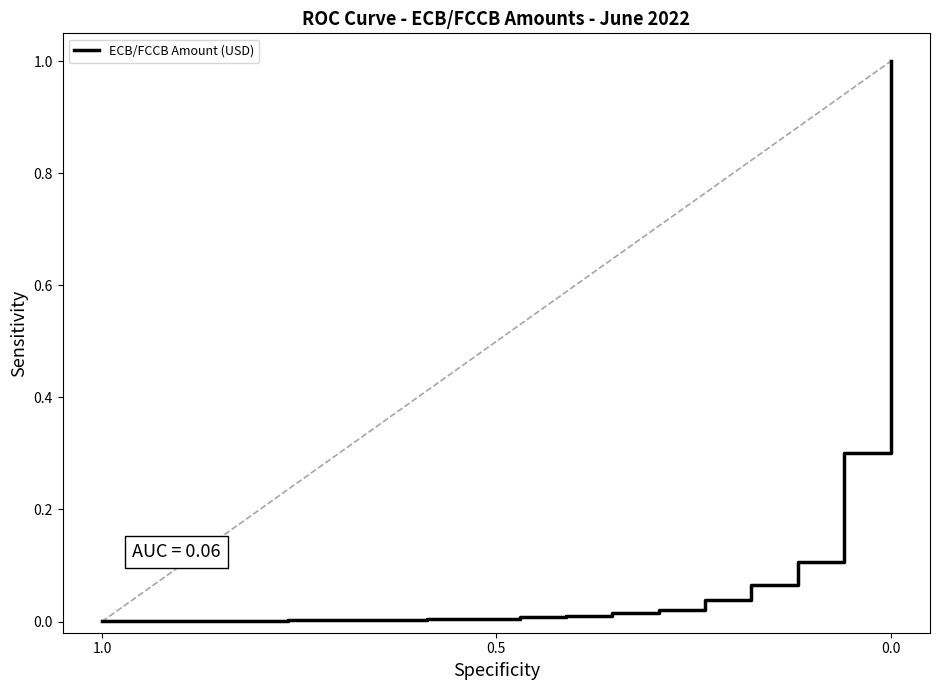

Reading left to right, list all the values displayed in this chart.

0.0	0.0	0.0	0.0	0.0	0.0	0.0	0.0	0.0	0.0	0.0	0.0	0.0	0.0	0.1	0.1	0.3	1.0